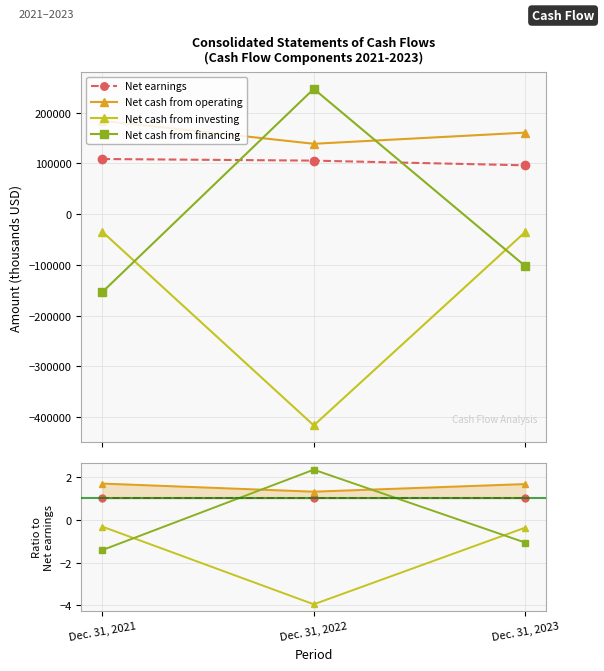

At which category is the sum across all series the highest?

Dec. 31, 2023